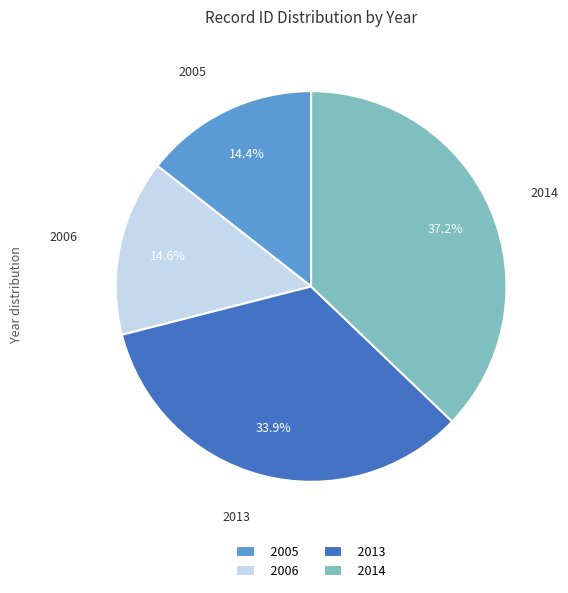

Is there any slice that represents more than half of the pie?

No